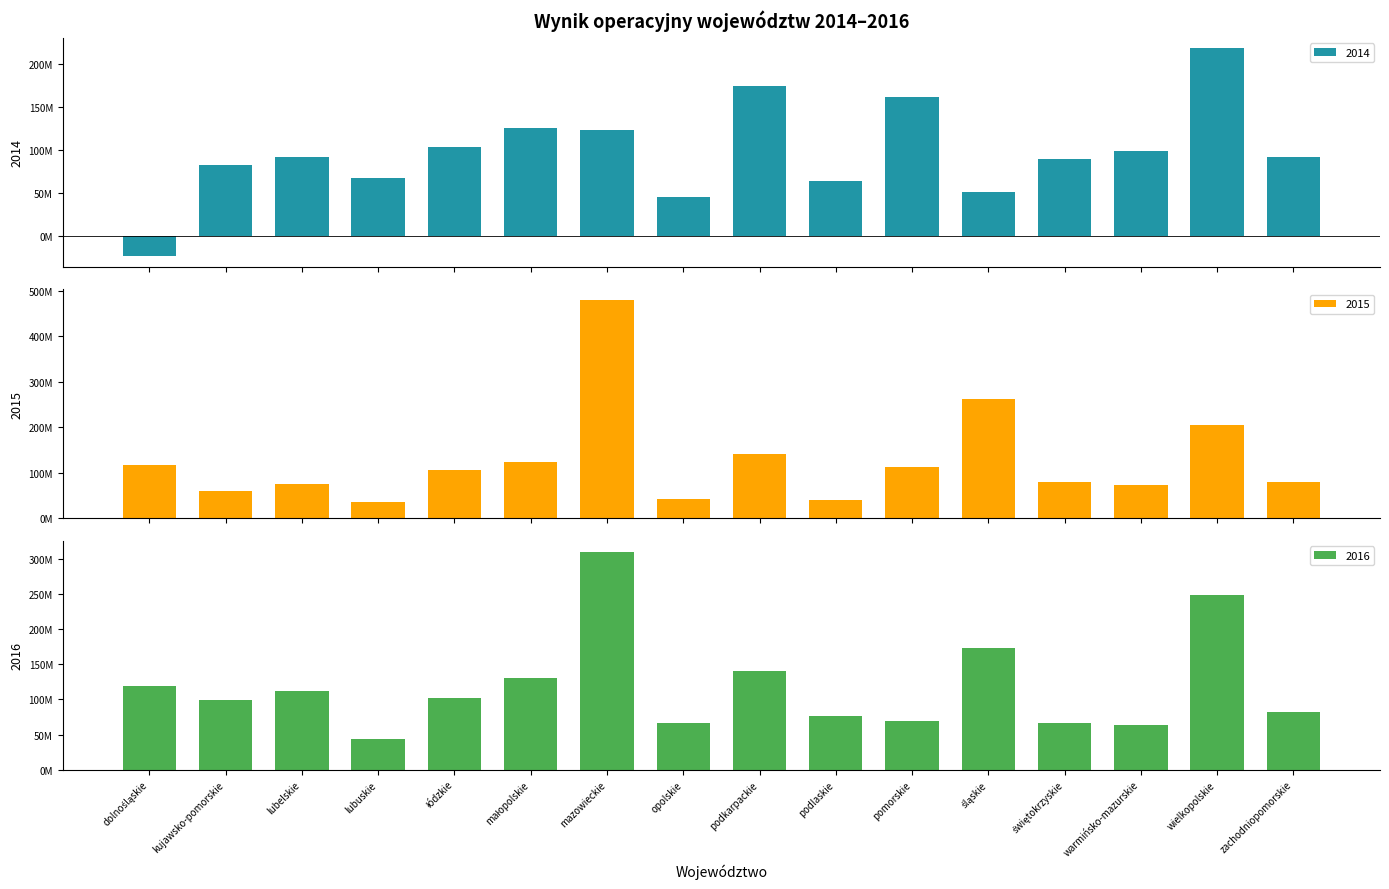

How many bars are there in each group?

3